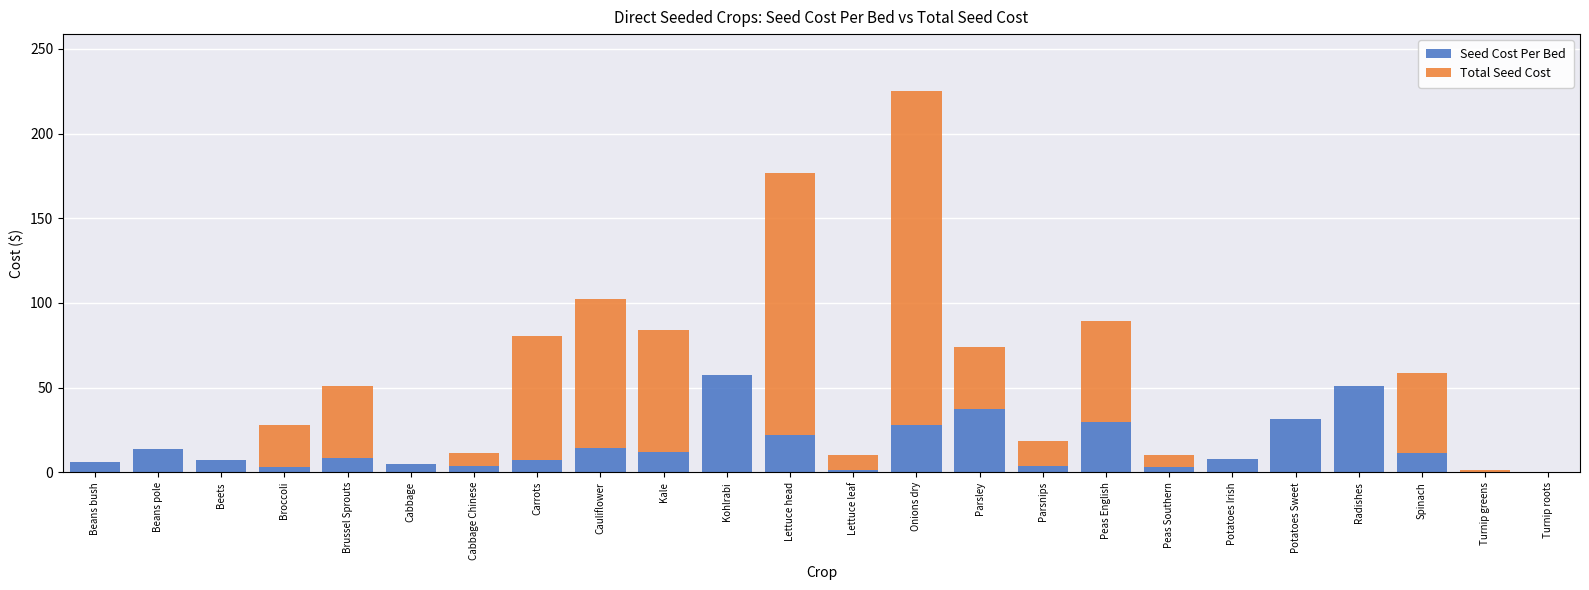

What is the difference between the Seed Cost Per Bed values at Spinach and Cabbage Chinese?

7.8